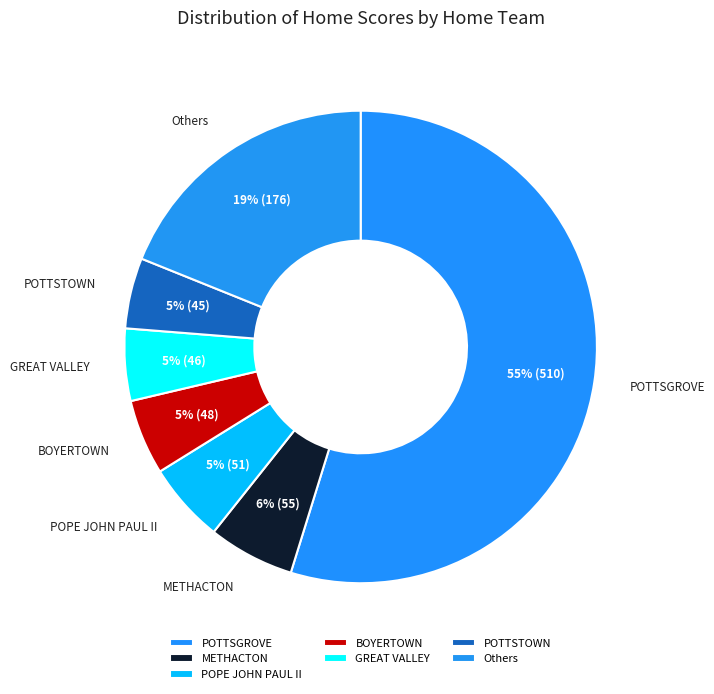

Is it true that Others is 19% of the pie?

True